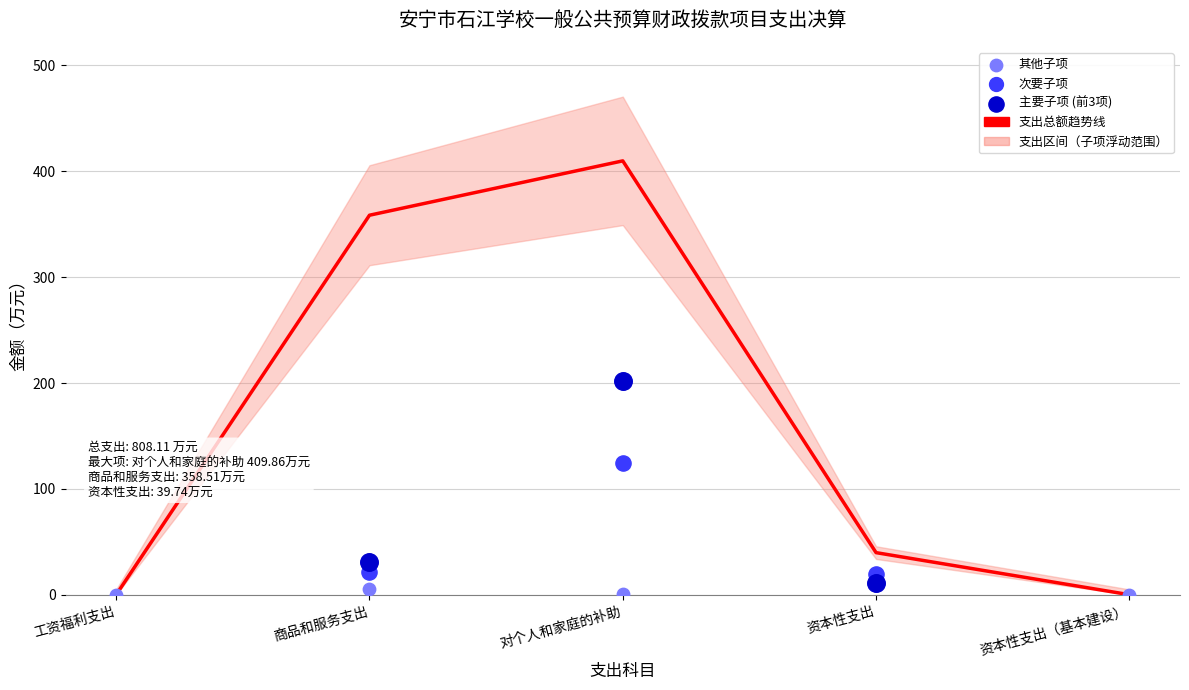

What is the change in value from 商品和服务支出 to 对个人和家庭的补助?

+51.4